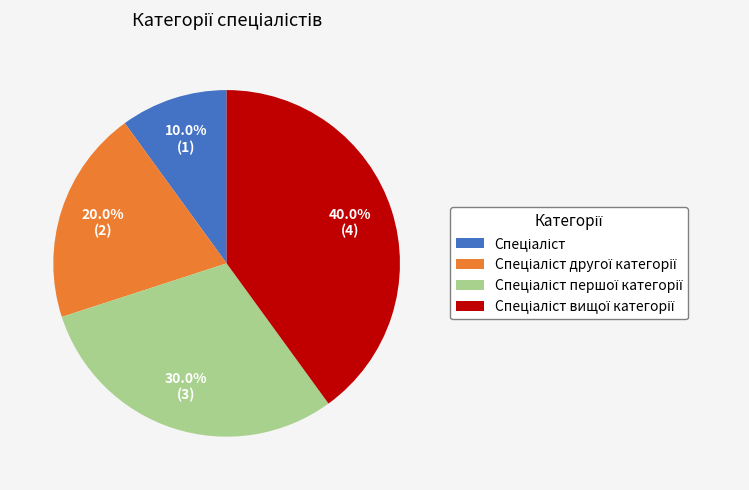

Does any single category account for the majority?

No